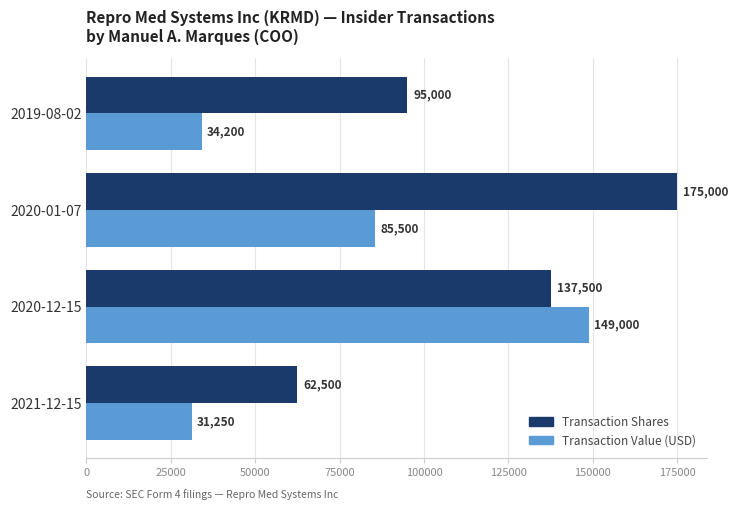

What is the difference between the highest and lowest values at 2020-12-15?

11500